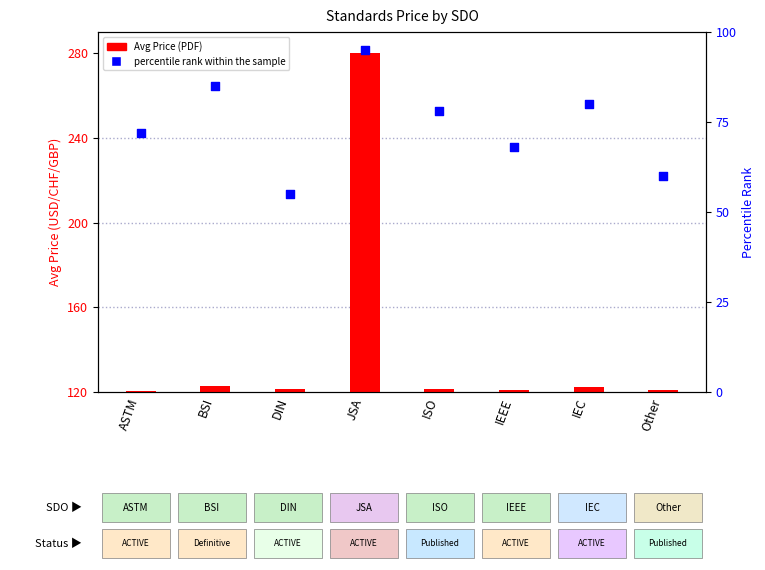

Which series has the largest total across all categories?

Avg Price (PDF)